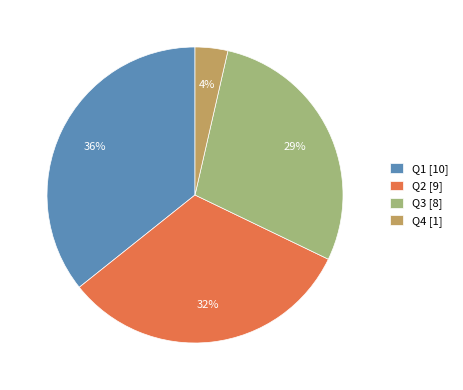

To the nearest percent, what portion does Q1 represent?

36%